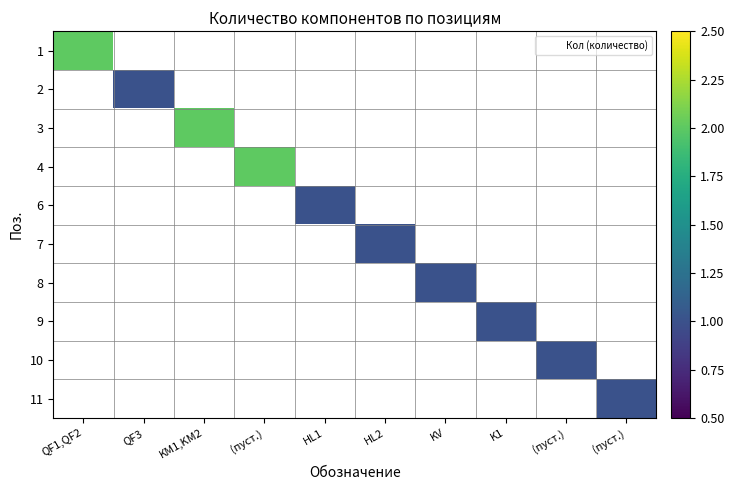

How many data points does each series have?

10